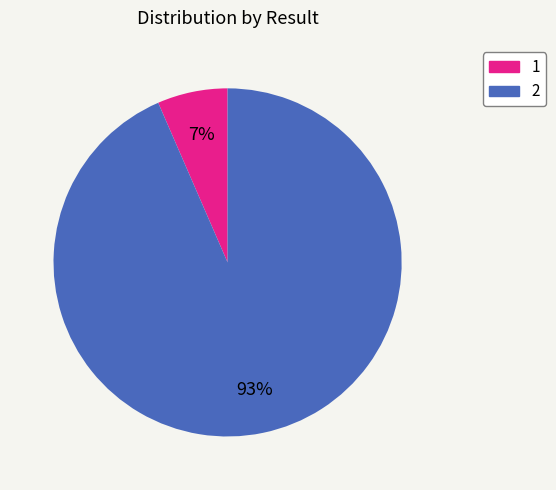

How many slices are in this pie chart?

2